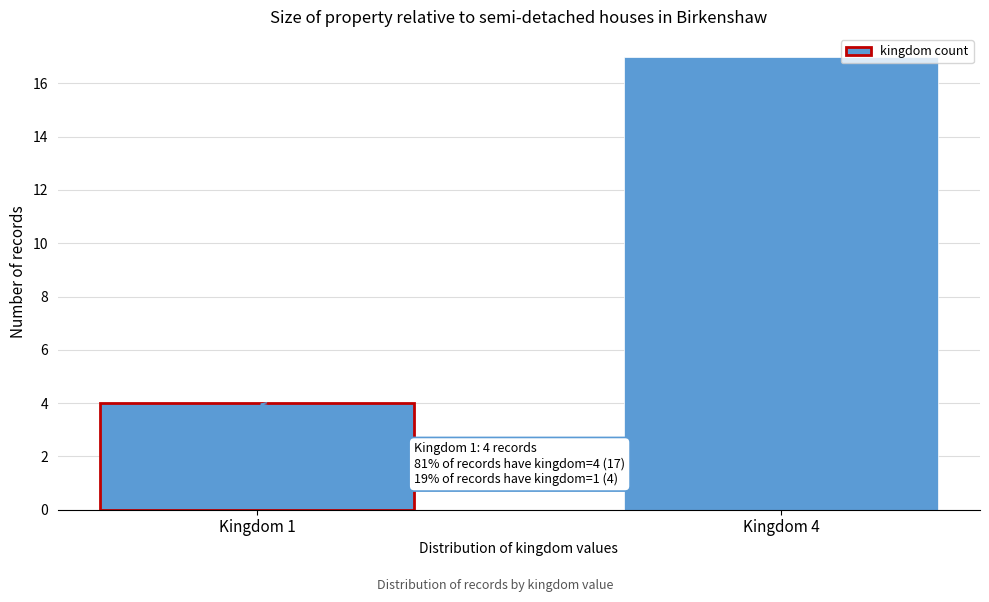

Reading left to right, list all the values displayed in this chart.

Kingdom 1=4	Kingdom 4=17